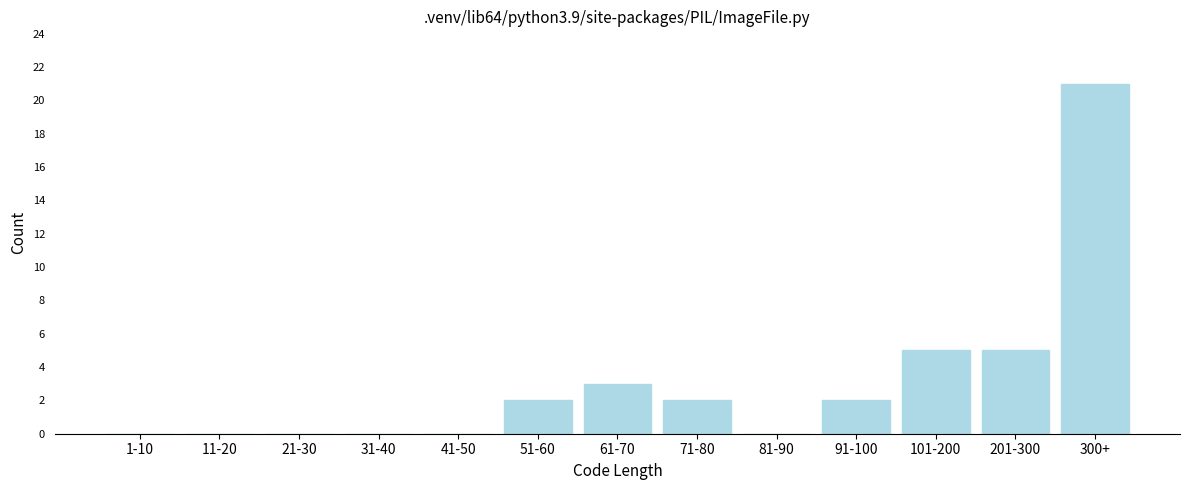

Reading right to left, what are all the values shown in this chart?

300+=21	201-300=5	101-200=5	91-100=2	81-90=0	71-80=2	61-70=3	51-60=2	41-50=0	31-40=0	21-30=0	11-20=0	1-10=0